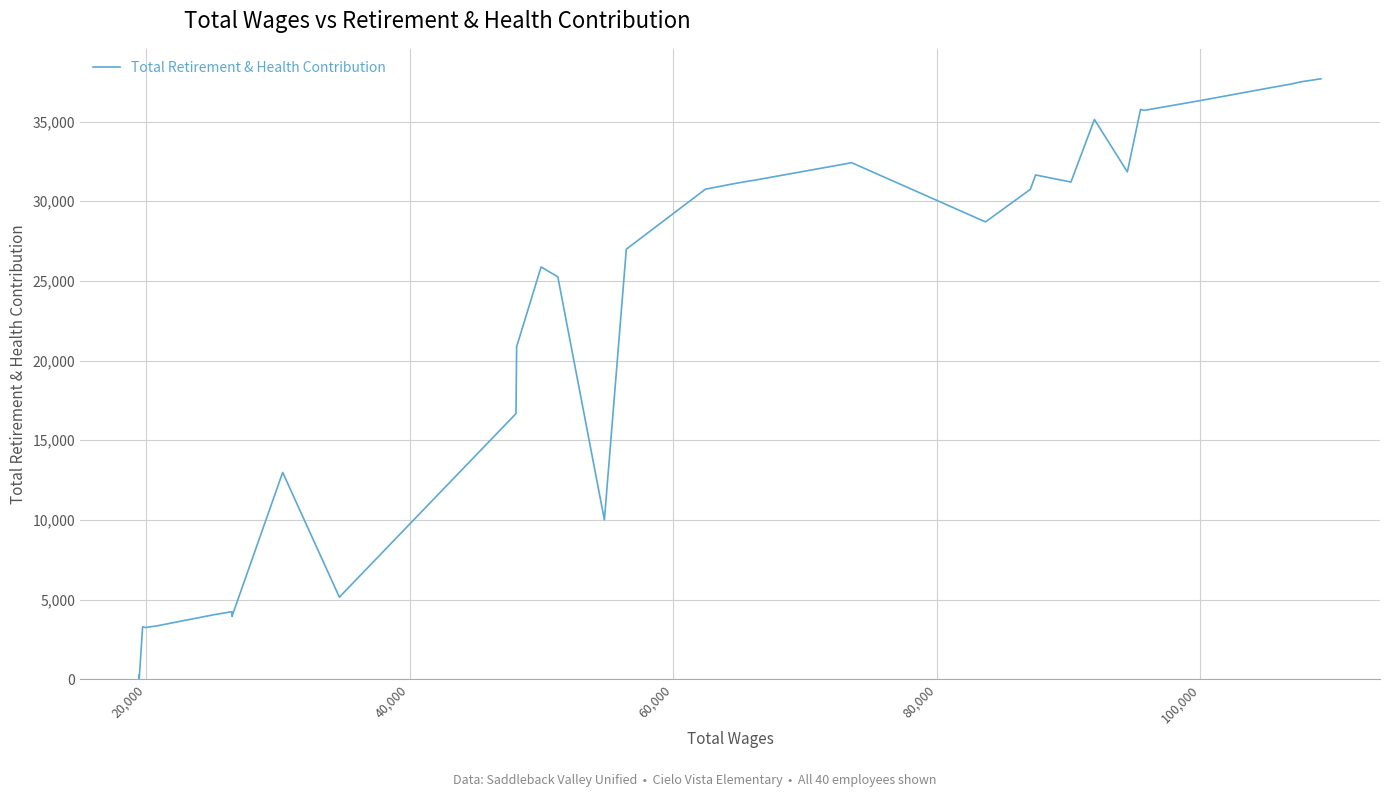

True or false: the data has more than 1 interior local peaks.

True